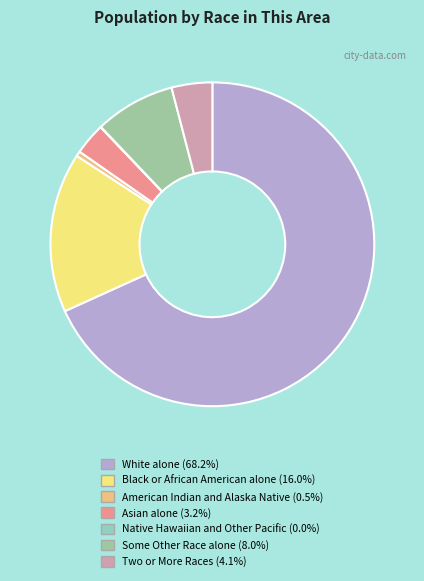

The American Indian and Alaska Native slice represents 0% of the pie. True or false?

True